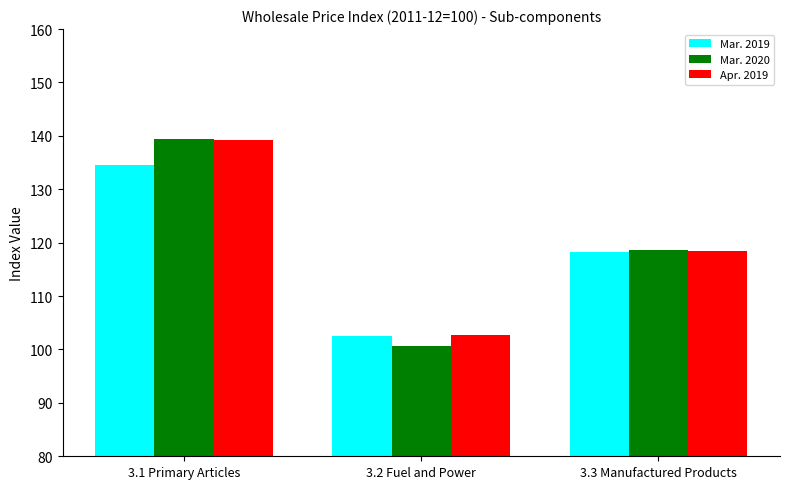

What is the average value of the Apr. 2019 series?

120.2